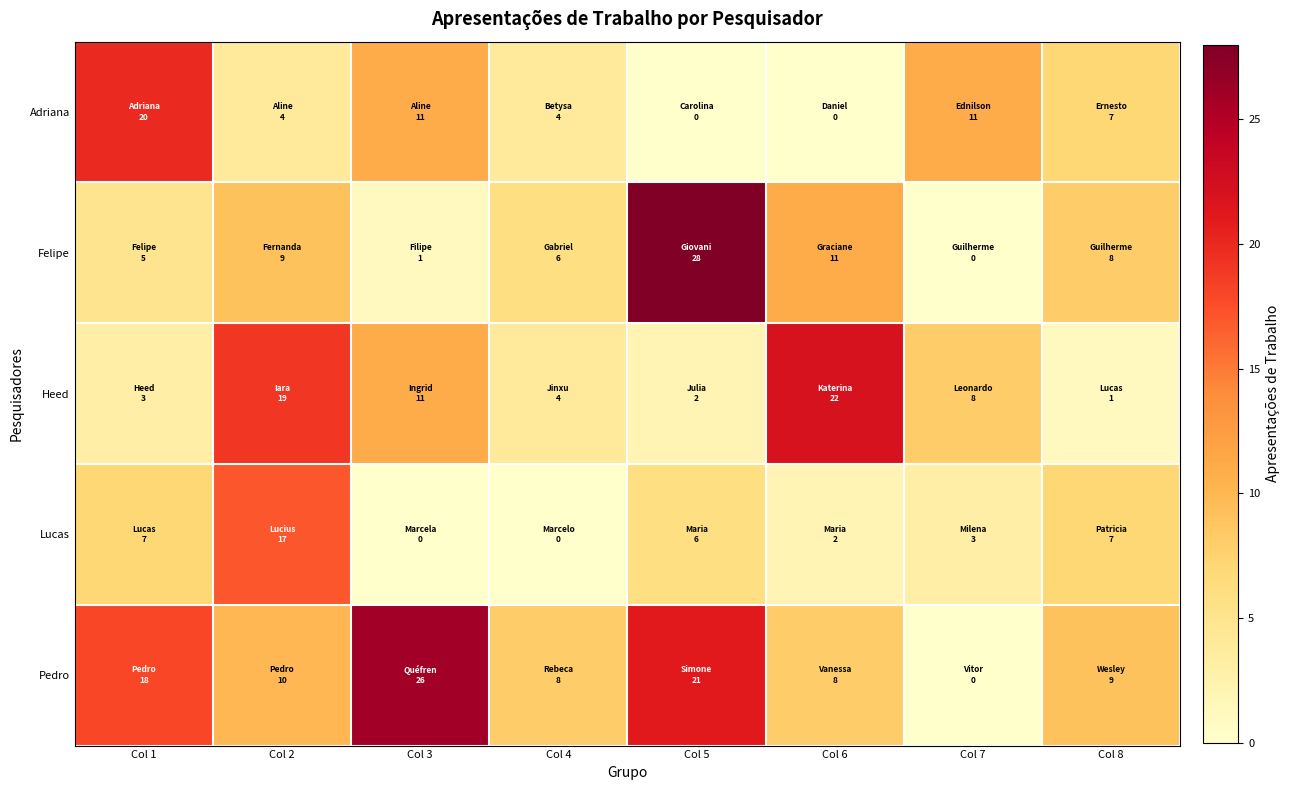

List the series in order of their peak value, highest first.

Felipe, Pedro, Heed, Adriana, Lucas